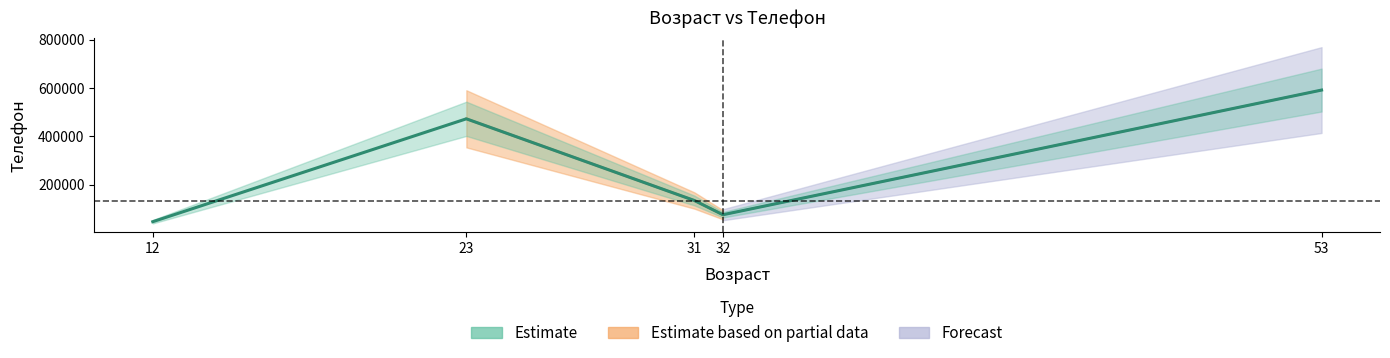

Does the chart display data point markers on the line(s)?

No